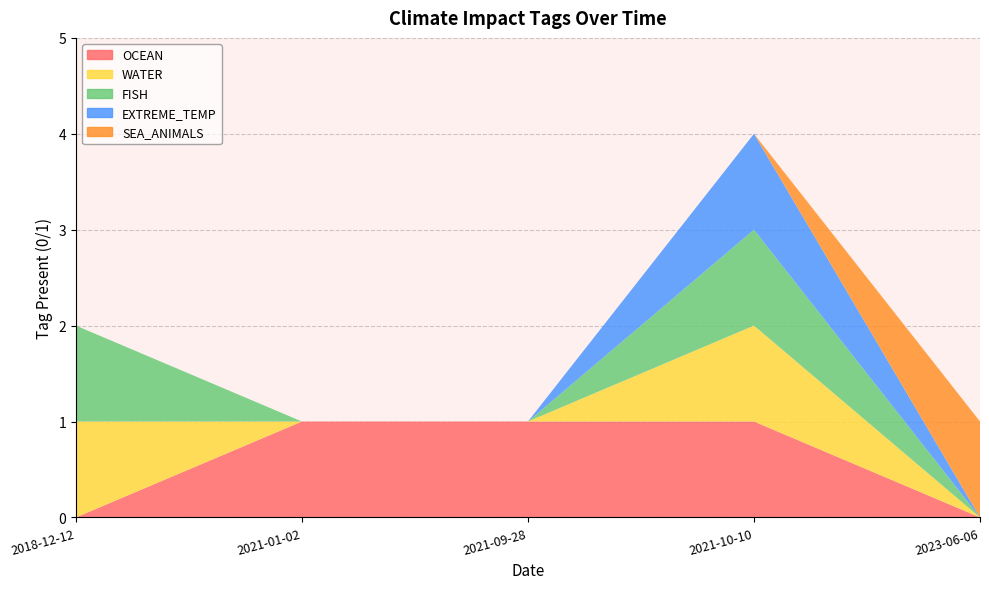

Reading left to right, transcribe all the data shown in this chart.

OCEAN: 0	1	1	1	0
WATER: 1	0	0	1	0
FISH: 1	0	0	1	0
EXTREME_TEMP: 0	0	0	1	0
SEA_ANIMALS: 0	0	0	0	1